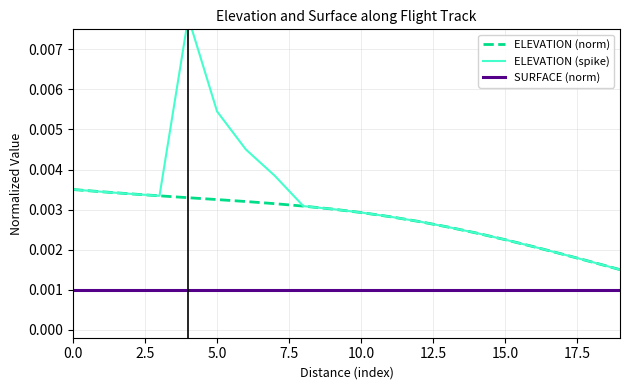

True or false: ELEVATION (norm) and SURFACE (norm) cross at least once.

False